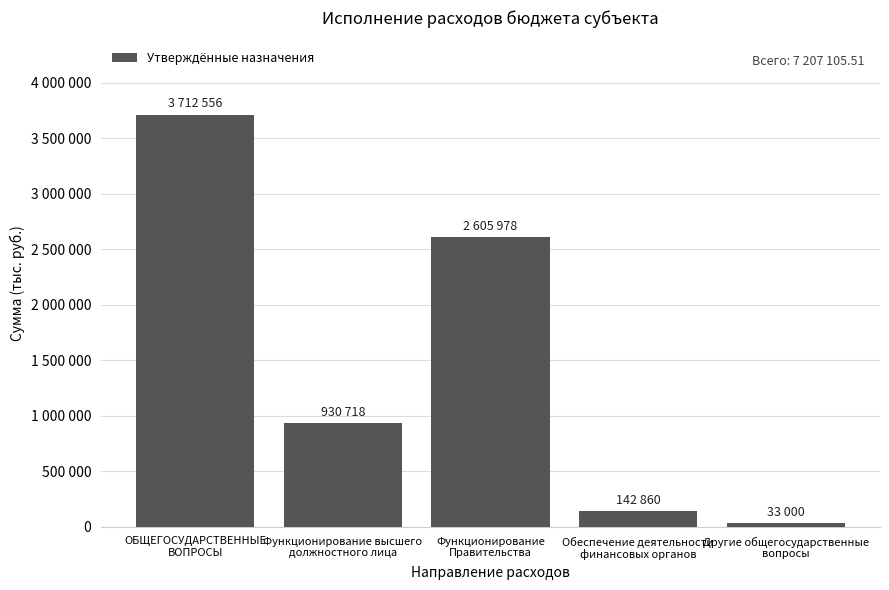

What position from the right is Функционирование
Правительства?

3